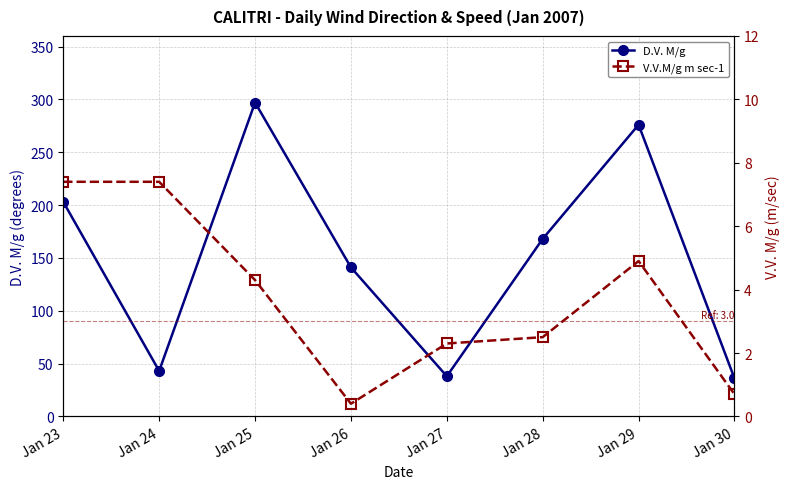

Does the chart display data point markers on the line(s)?

Yes